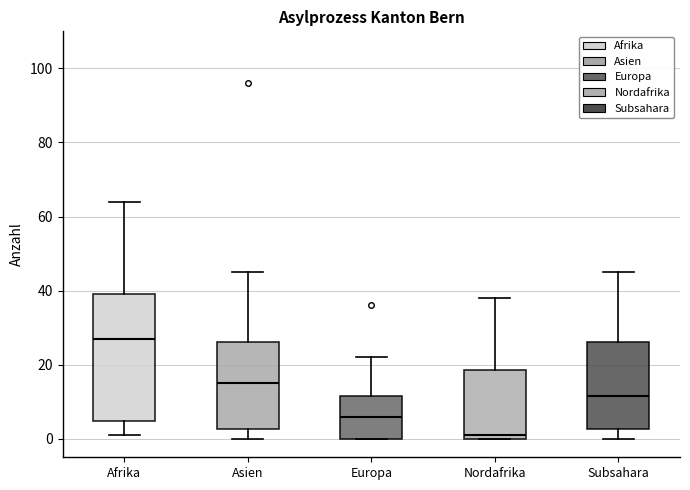

Where does the upper whisker of the box for Asien end on the y-axis? The values are not printed on the chart, so give them approximately, as read against the axis.

46